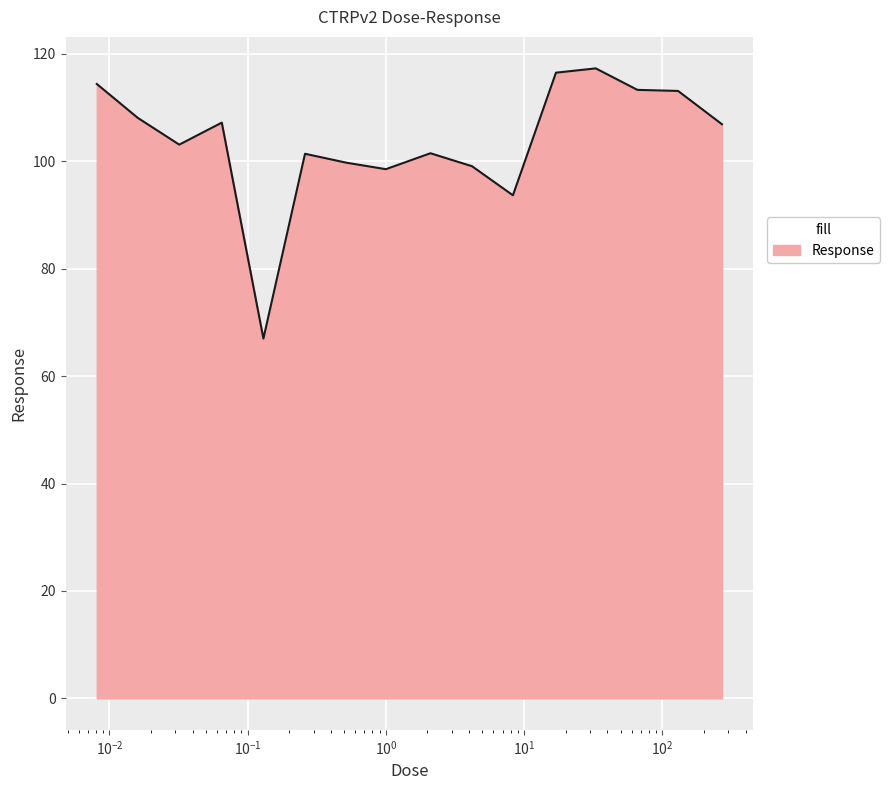

What is the greatest value displayed?

117.3